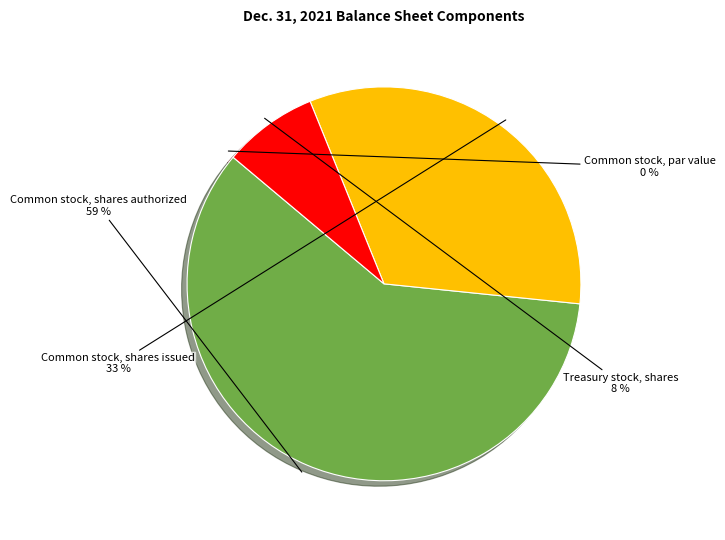

Is there a majority slice in this chart?

Yes